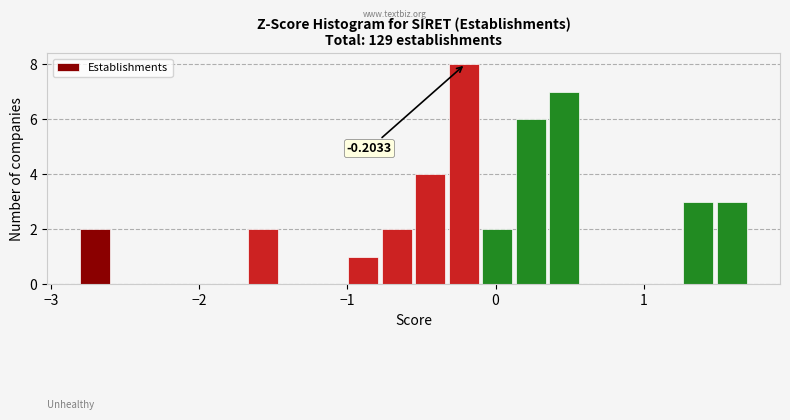

Read against the x-axis, roughly where is the centre of the tallest bar?

-0.2